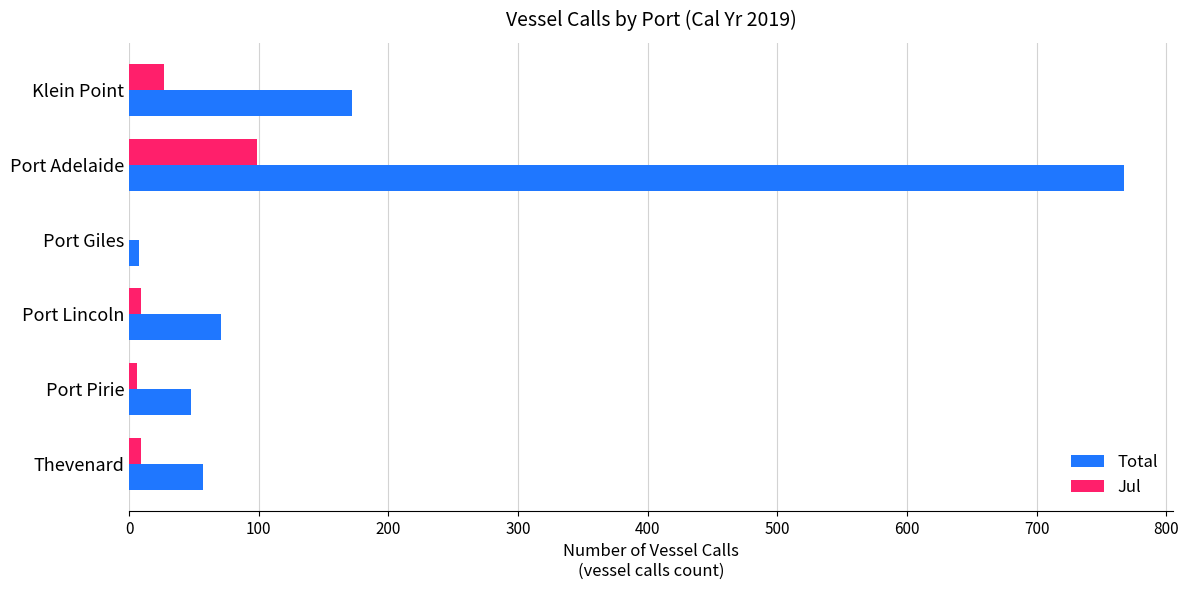

Between Klein Point and Thevenard, which series saw the biggest shift?

Total